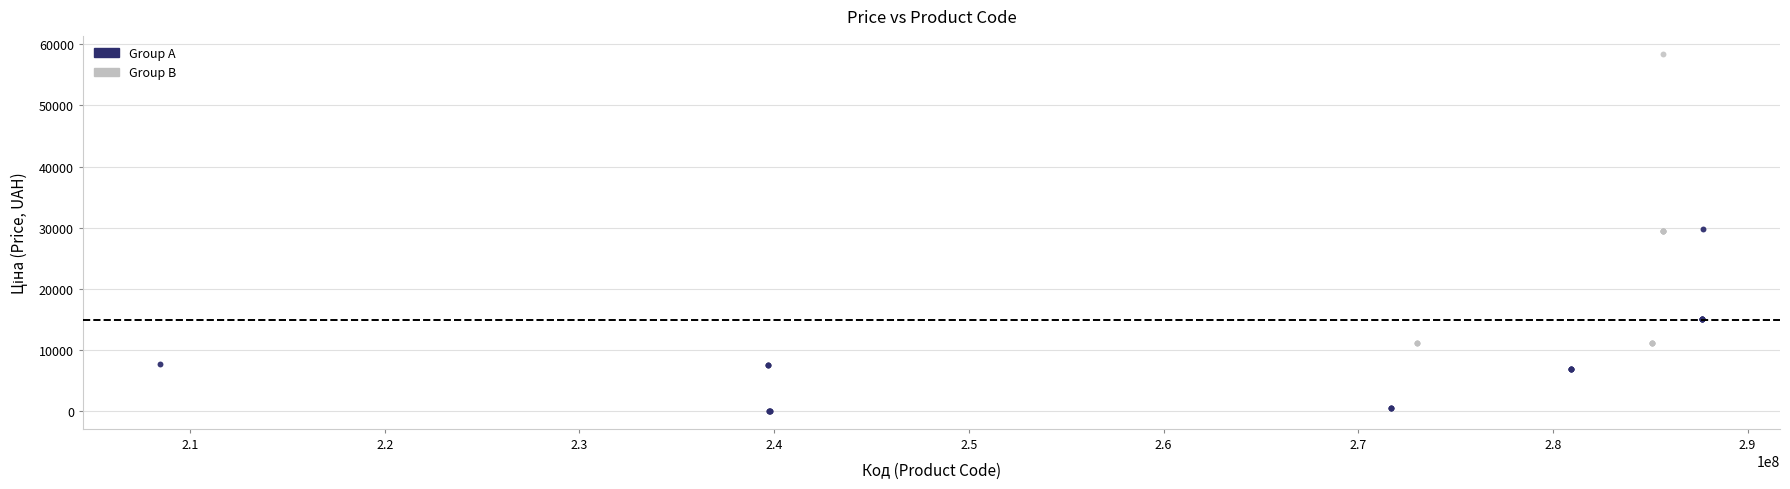

Which series has the largest Y range (max minus min)?

Group B